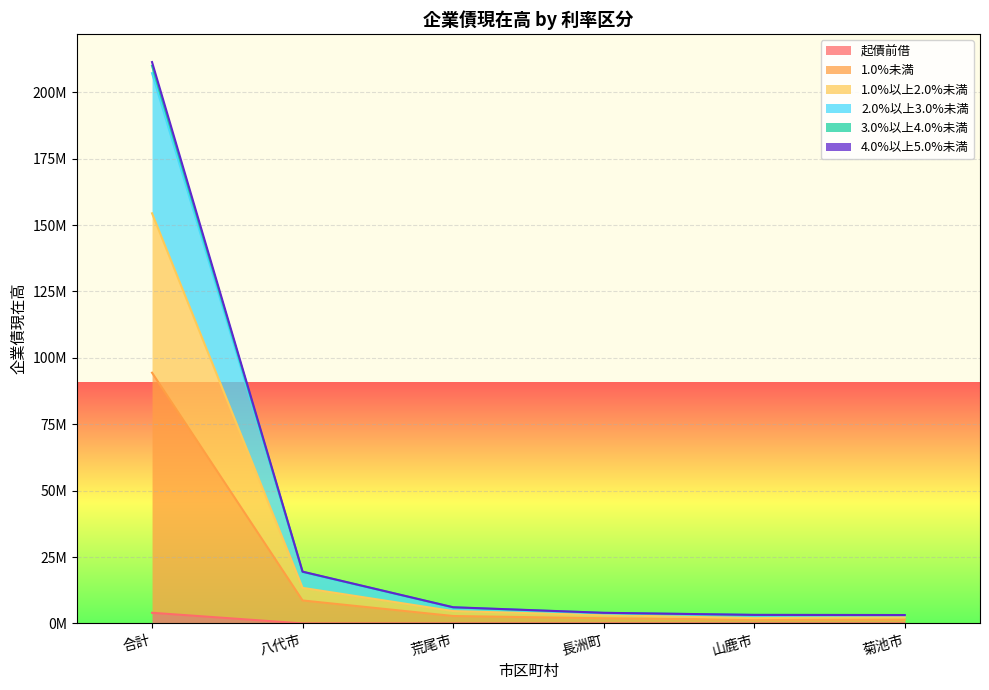

True or false: 起債前借 and 1.0%以上2.0%未満 cross at least once.

False